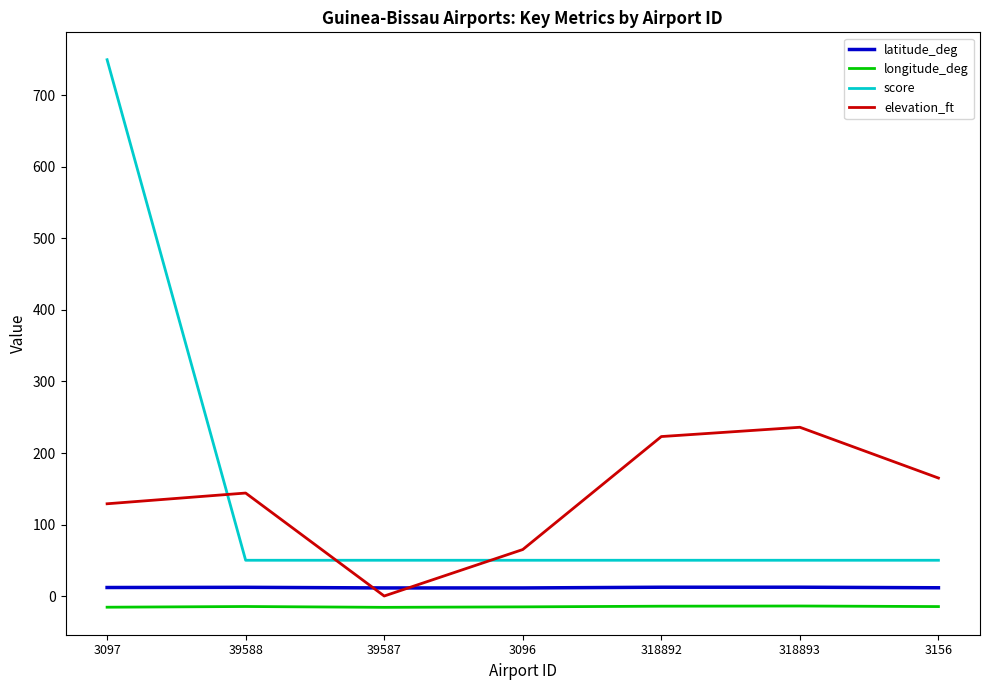

At which category is the sum across all series the highest?

3097